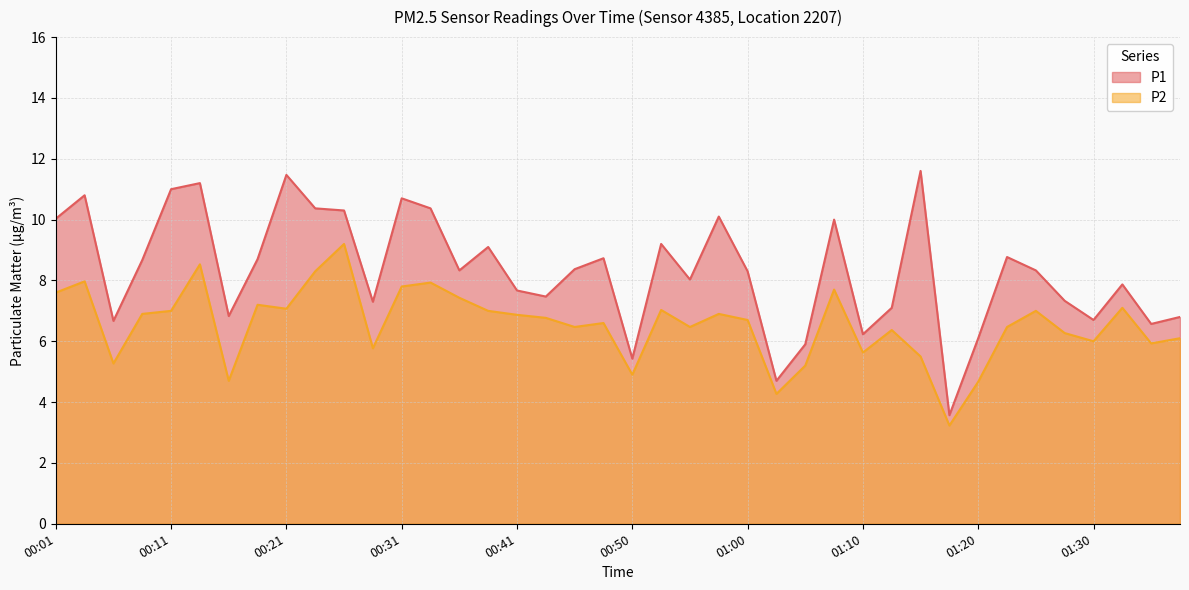

Which label corresponds to the largest value in the chart?

01:15